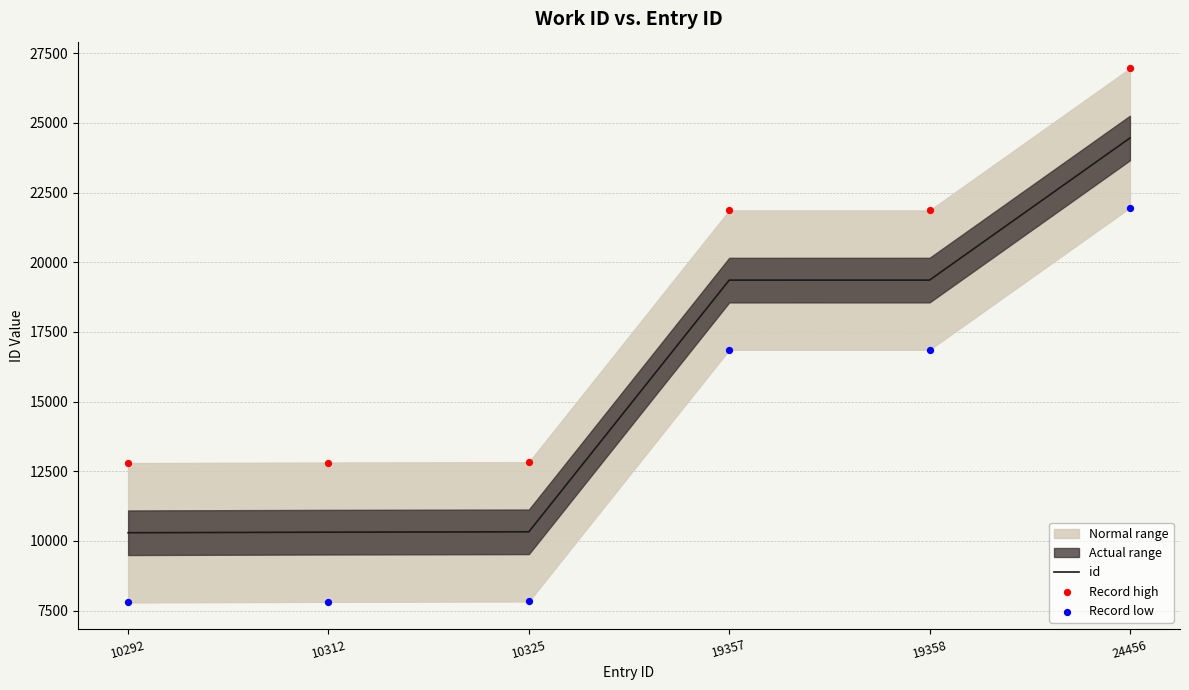

At how many categories does at least one series exceed 21502?

3